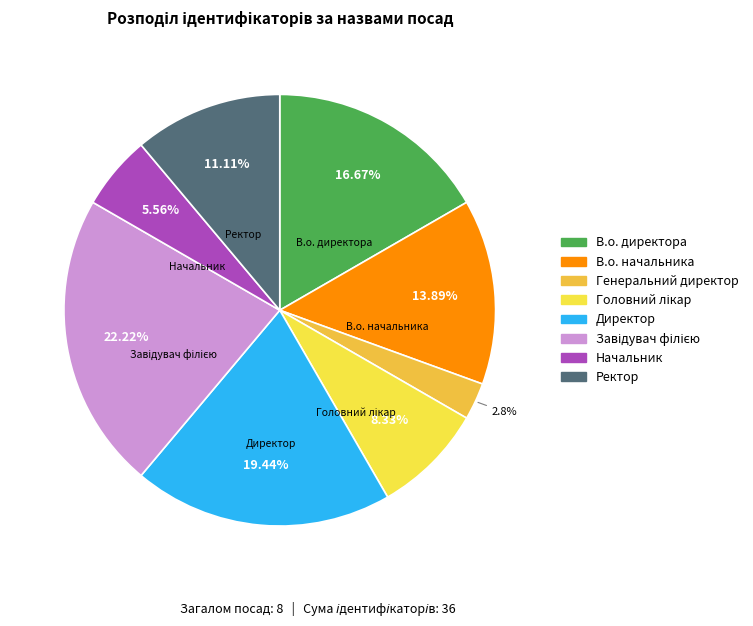

Count the number of slices in the pie.

8